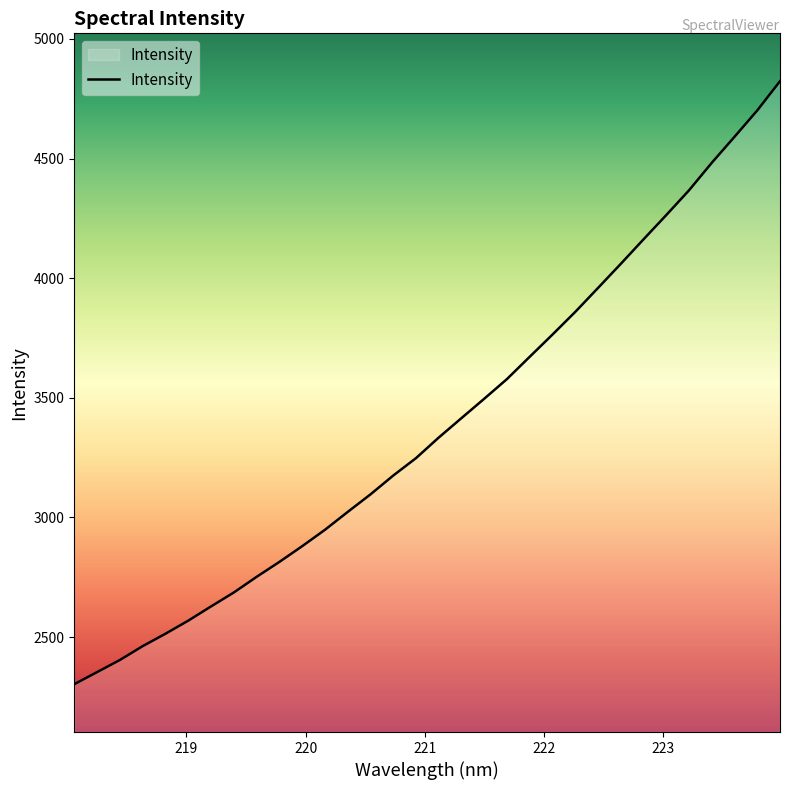

What is the difference between the maximum and minimum values?

2520.3